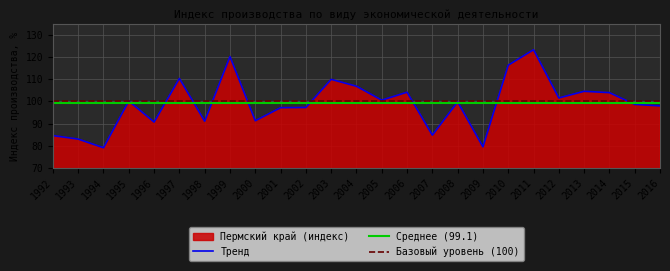

The value at 2011 is 219.6. True or false?

False